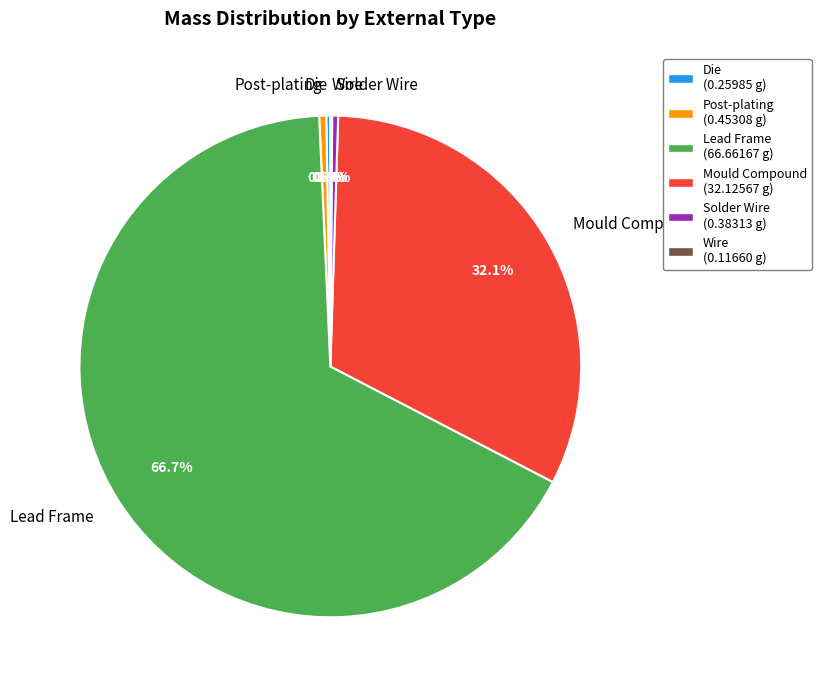

Which slice is the largest?

Lead Frame